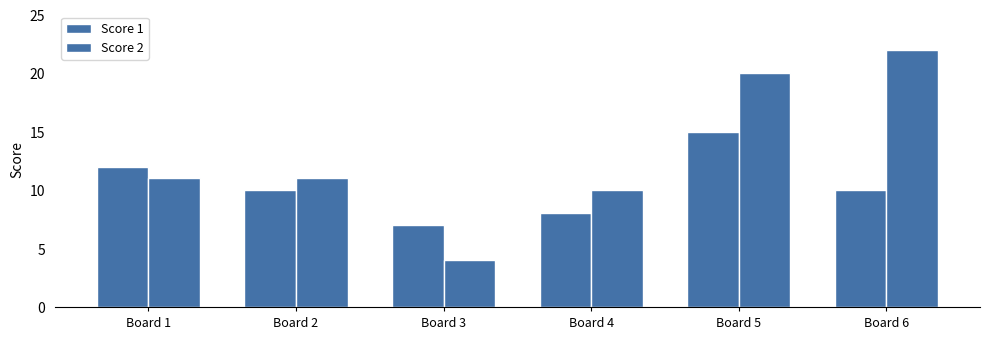

How many categories are shown in the chart?

6